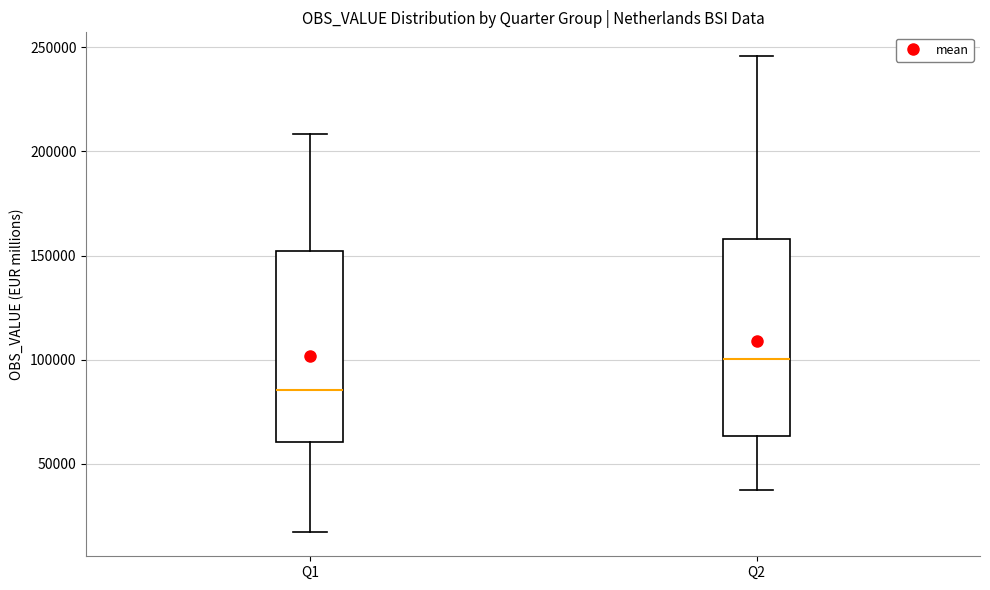

Which box's median line is the lowest?

Q1